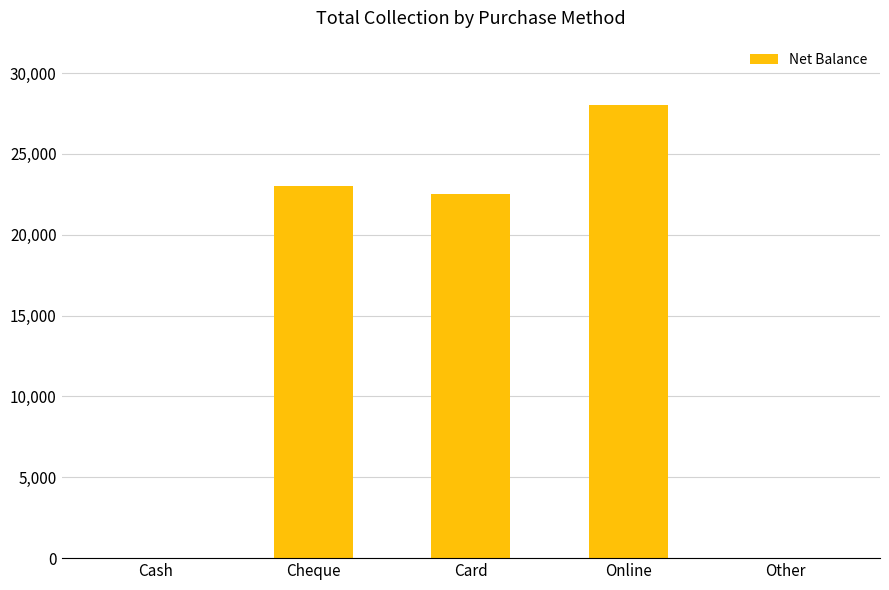

Reading left to right, extract all data points from this chart.

Cash=0	Cheque=23000	Card=22500	Online=28000	Other=0